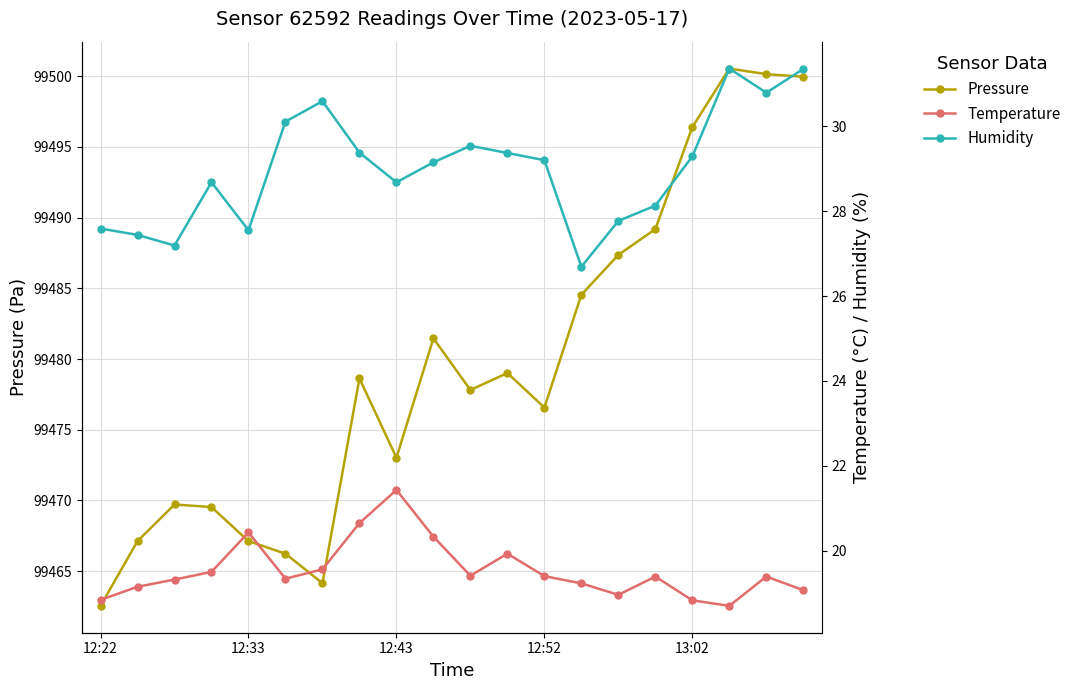

What is the greatest value displayed?

99500.6